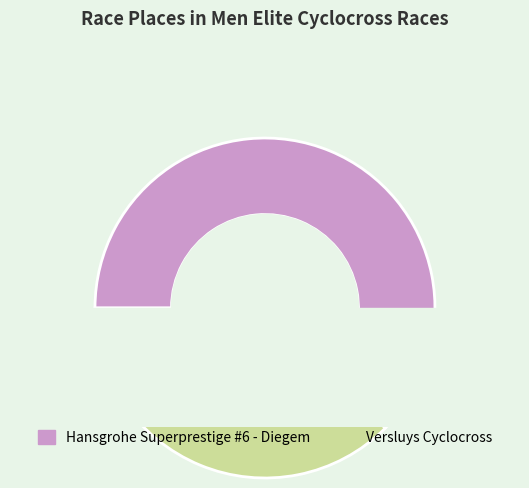

What is the total percentage of Versluys Cyclocross and Hansgrohe Superprestige #6 - Diegem?

100.0%